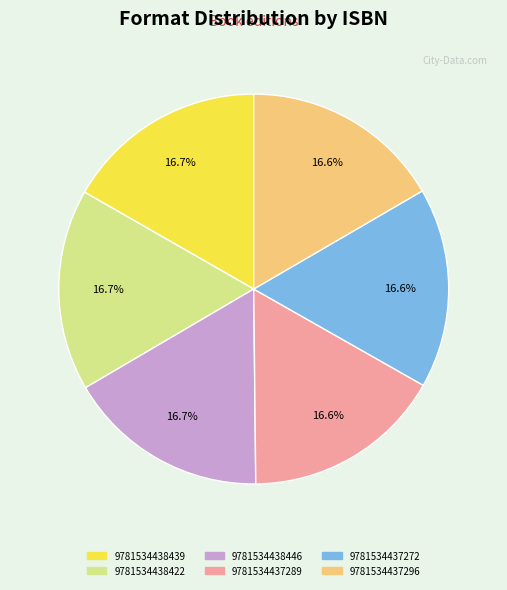

To the nearest percent, what is the average slice percentage?

17%